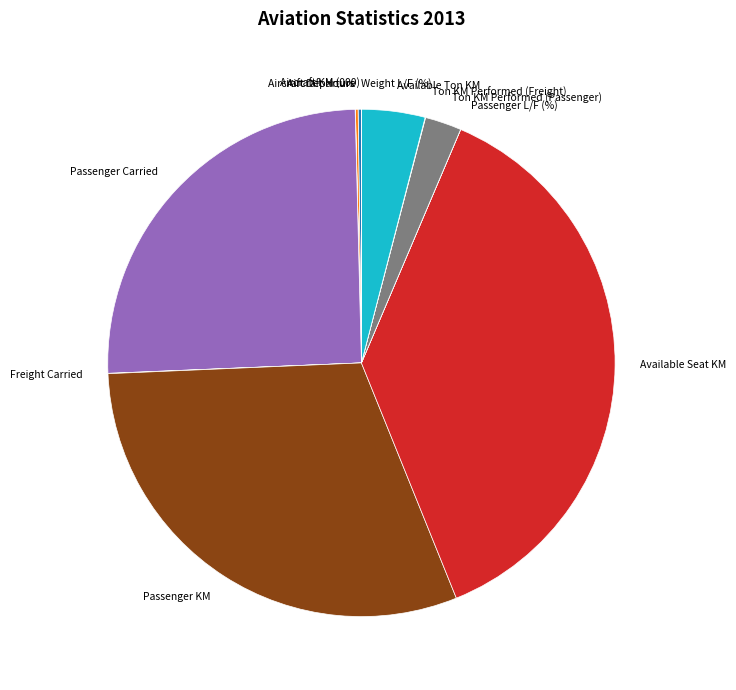

True or false: Available Seat KM accounts for 32% of the total.

False